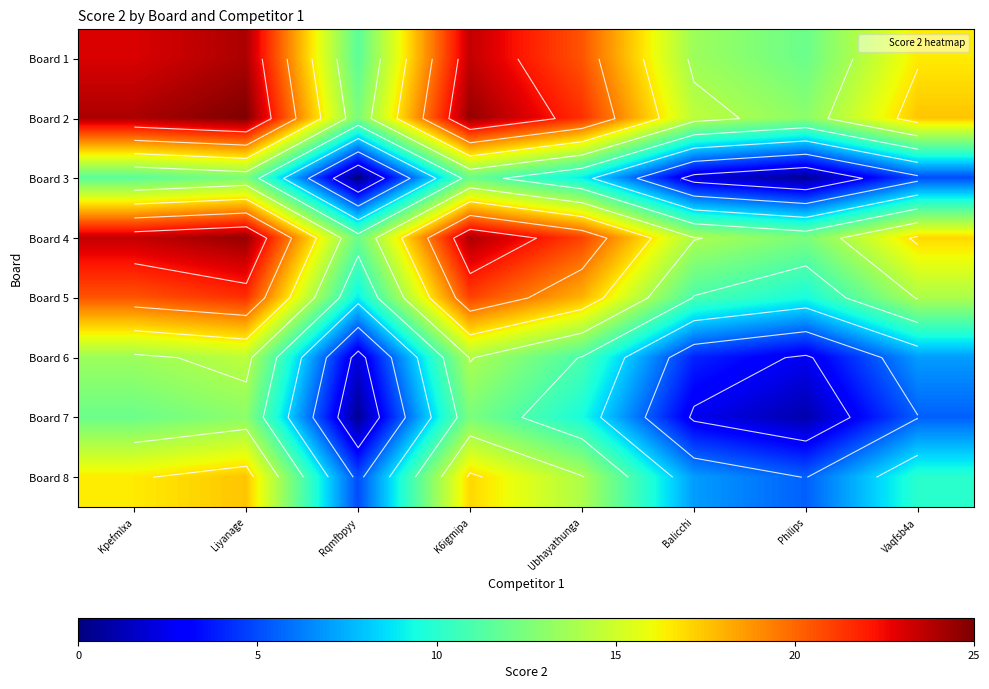

Between Rqmfbpyy and Vaqfsb4a, which is larger?

Vaqfsb4a